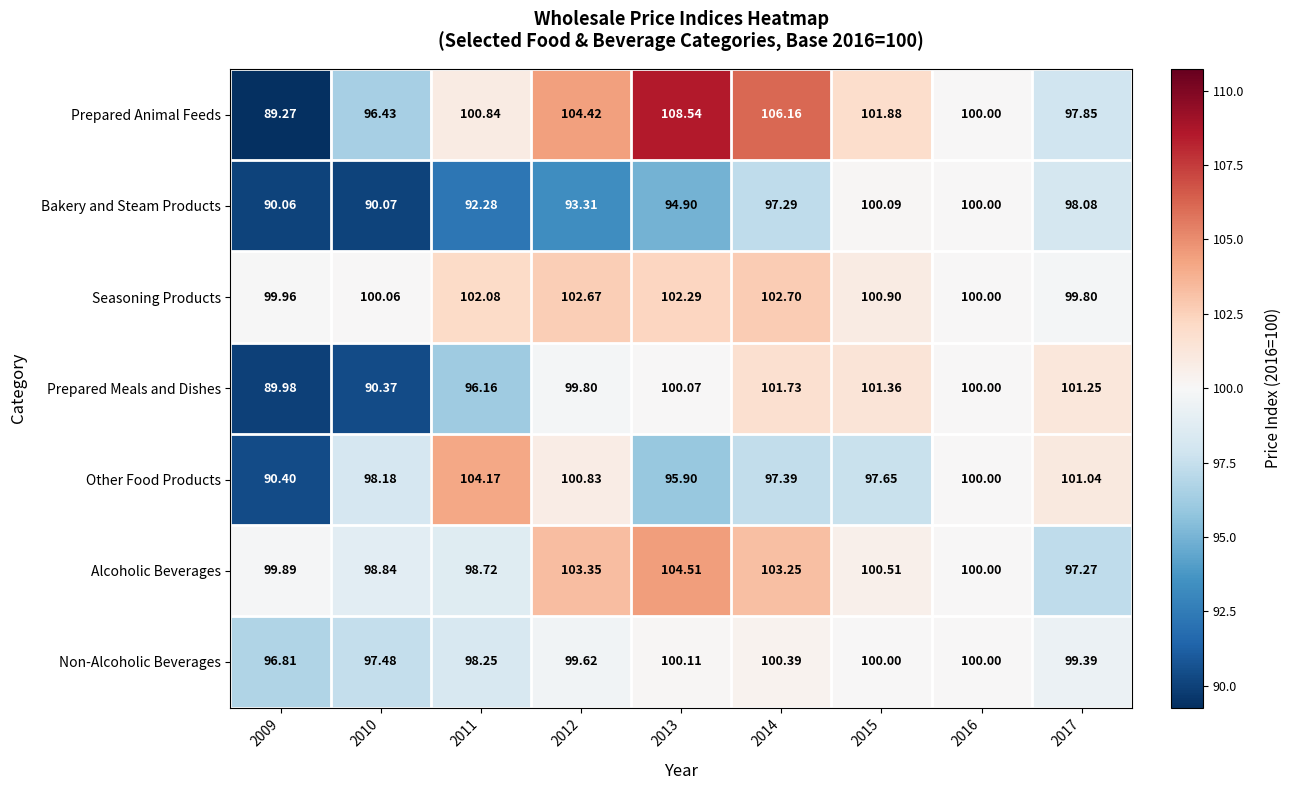

Is the value of Prepared Animal Feeds at 2013 greater than the value of Non-Alcoholic Beverages at 2012?

Yes